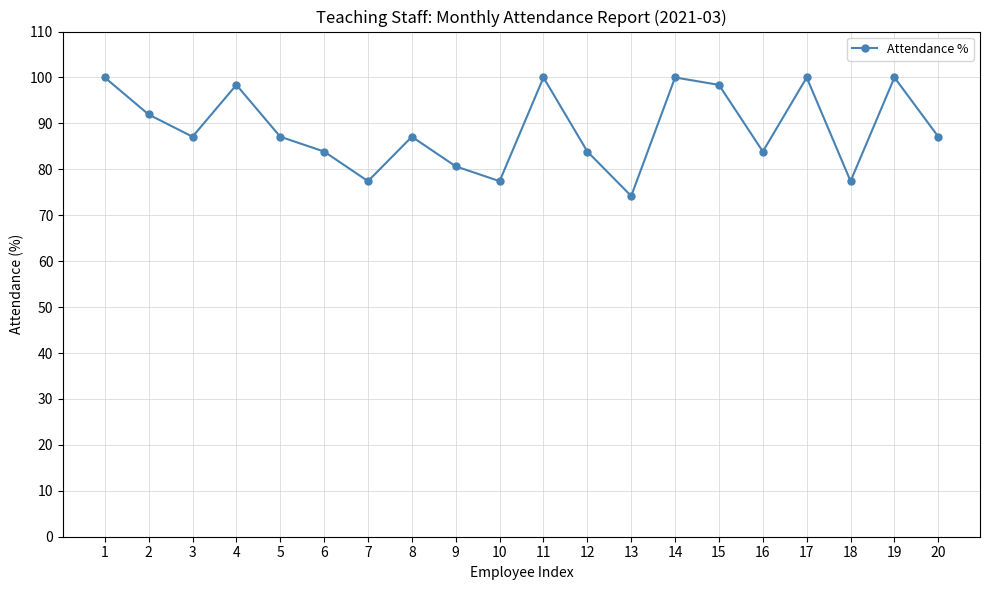

Is this an area chart (filled region under the line)?

No